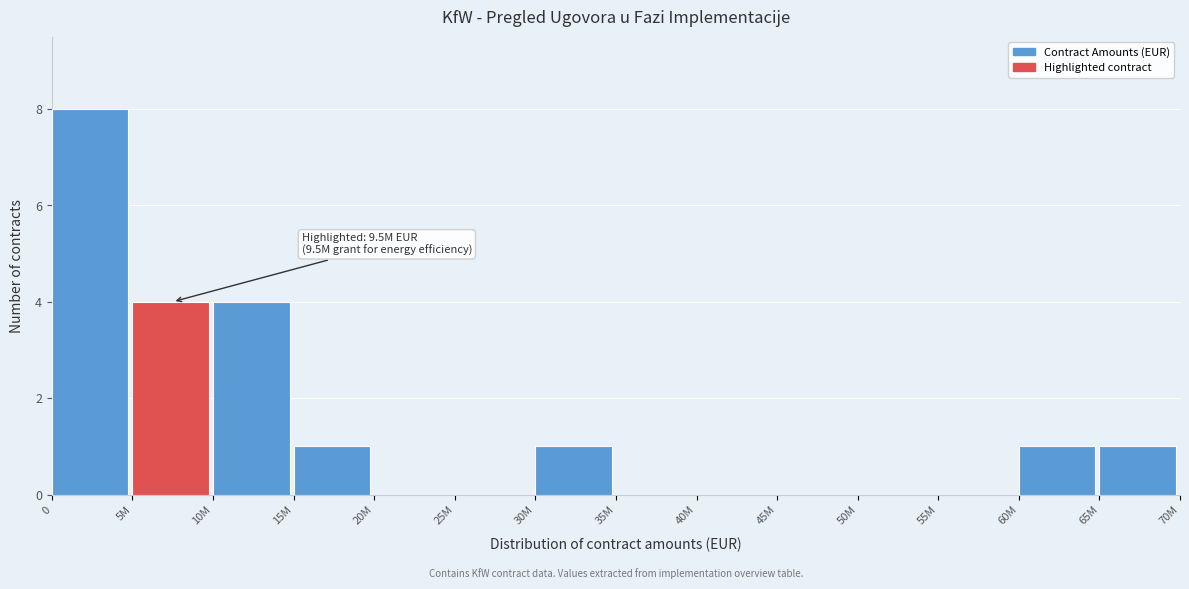

Reading left to right, extract all data points from this chart.

0=8	5M=4	10M=4	15M=1	20M=0	25M=0	30M=1	35M=0	40M=0	45M=0	50M=0	55M=0	60M=1	65M=1